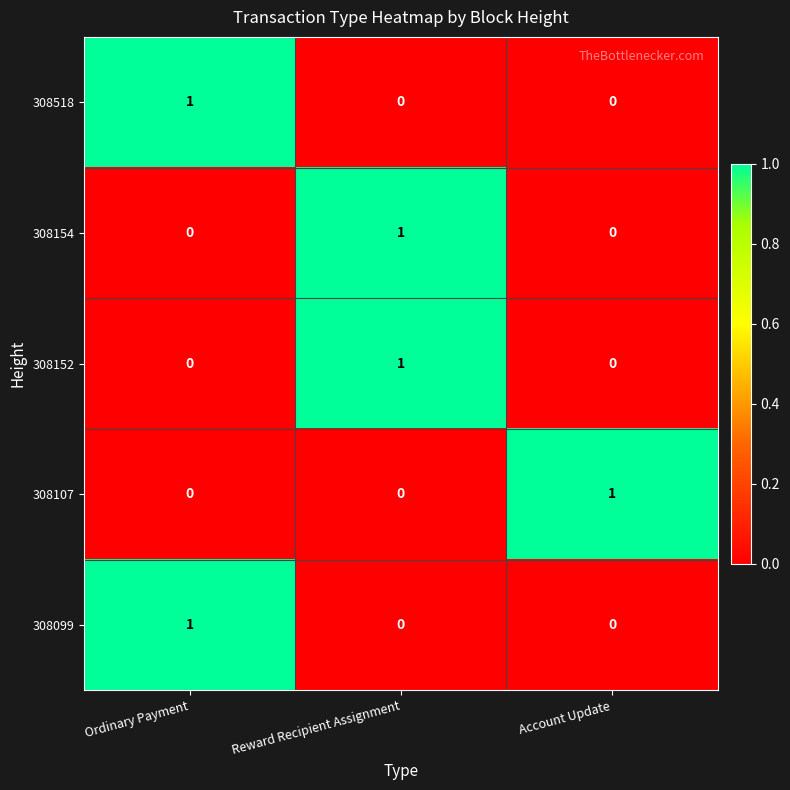

The 308518 series shows 1 at Reward Recipient Assignment. True or false?

False